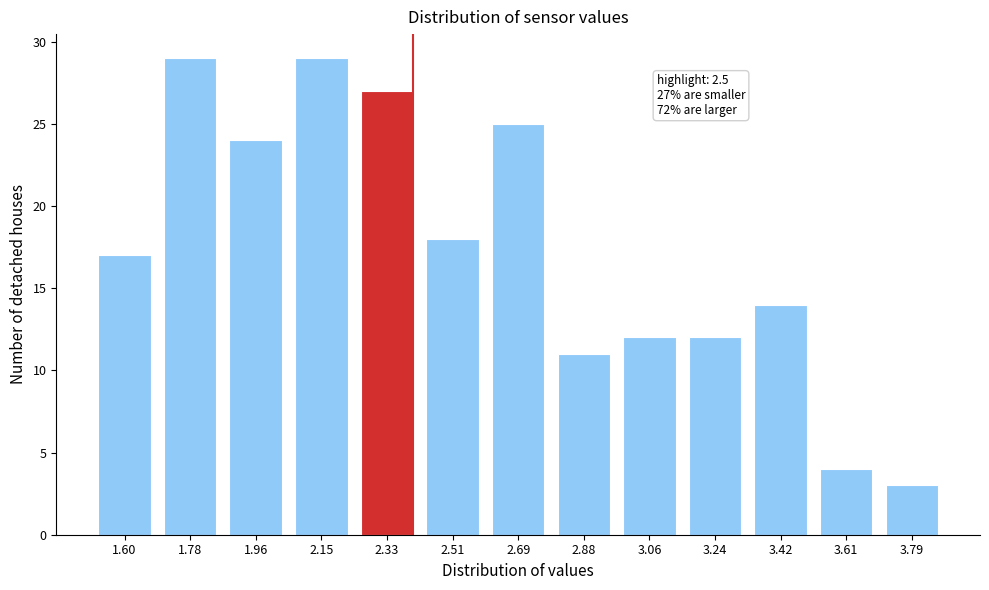

Reading right to left, transcribe all the data shown in this chart.

3	4	14	12	12	11	25	18	27	29	24	29	17